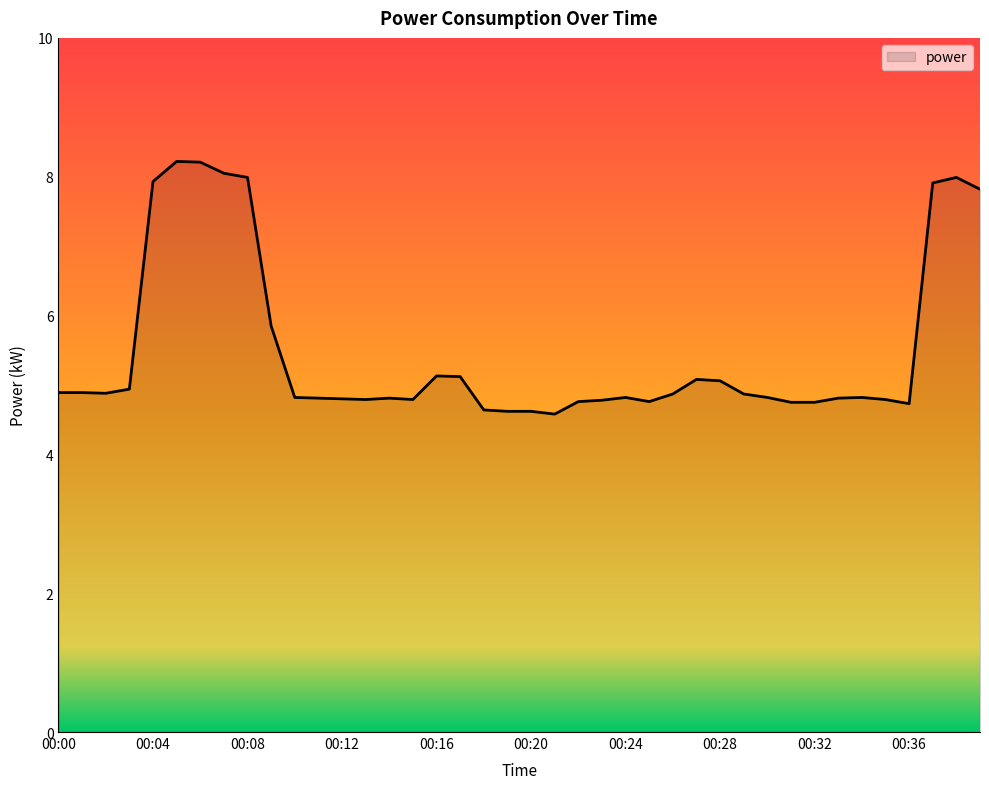

What is the maximum value shown in the chart?

8.2